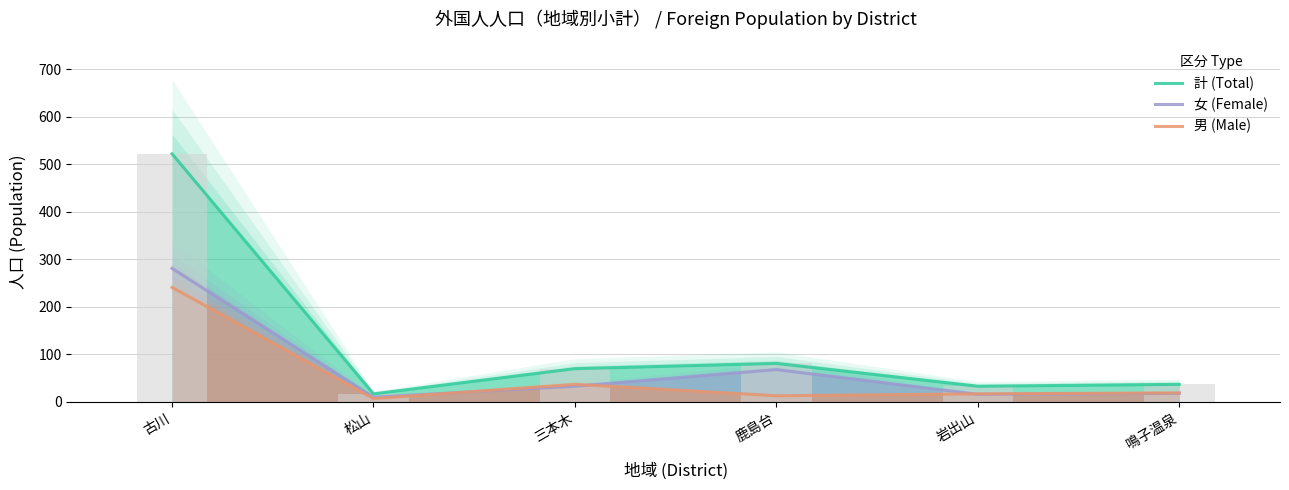

What is the label of the 5th bar from the right?

松山